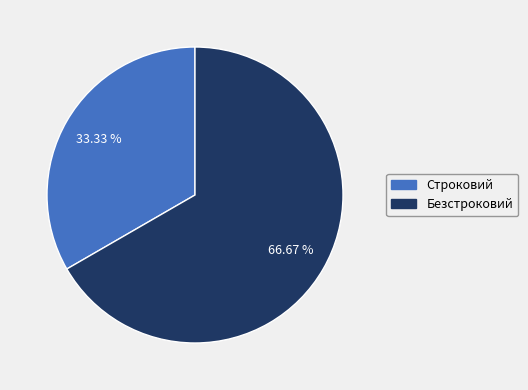

Rank the categories by value from lowest to highest.

Строковий, Безстроковий